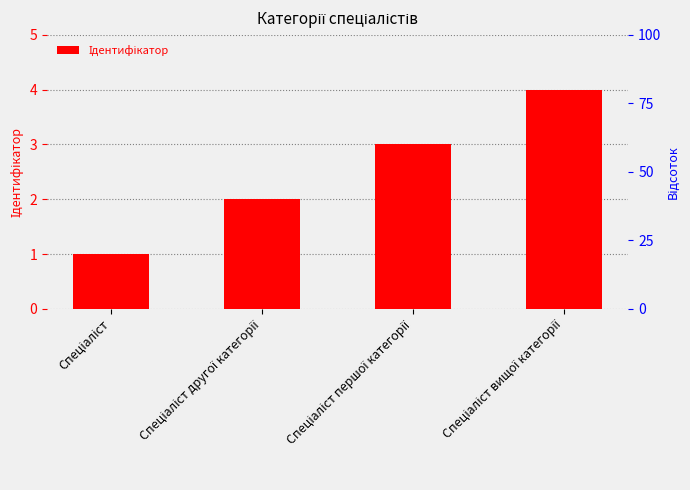

What position from the left is Спеціаліст першої категорії?

3